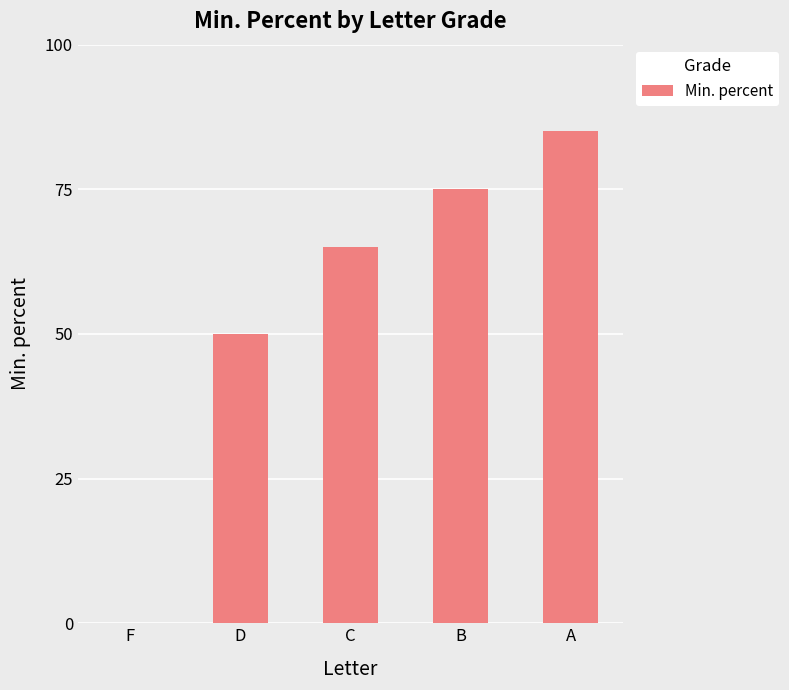

True or false: the data shows 0 at F.

True